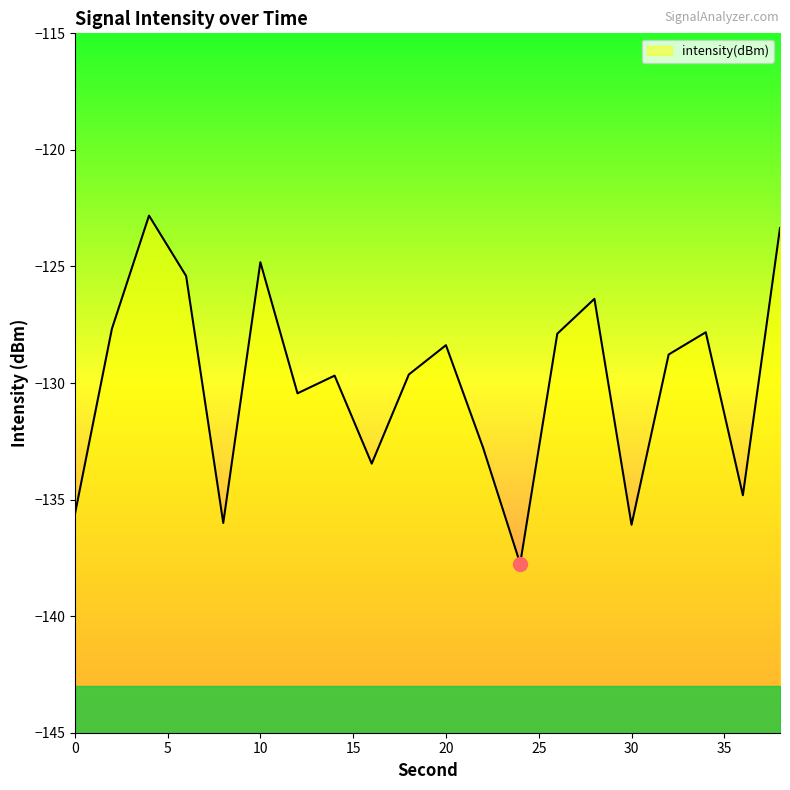

Which category has the highest value across all series?

4